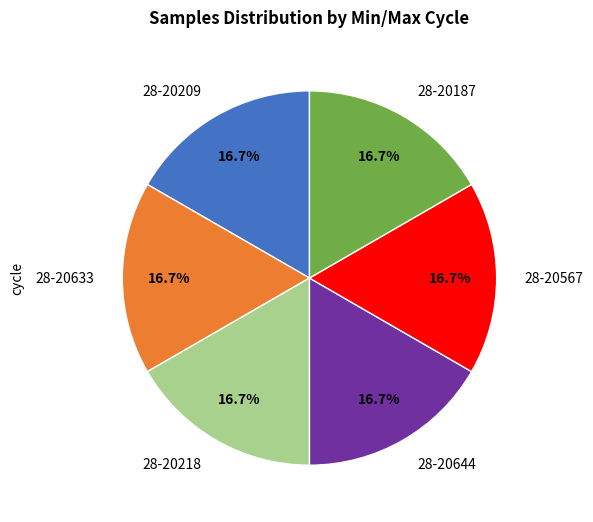

Is there any slice that represents more than half of the pie?

No